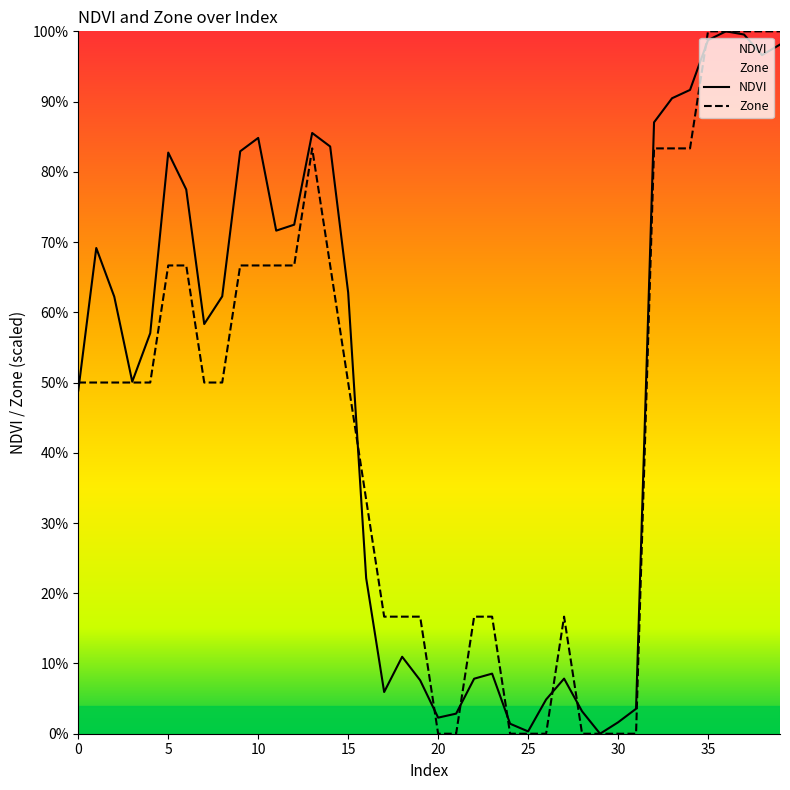

Is the value of NDVI at 21 greater than the value of Zone at 3?

No